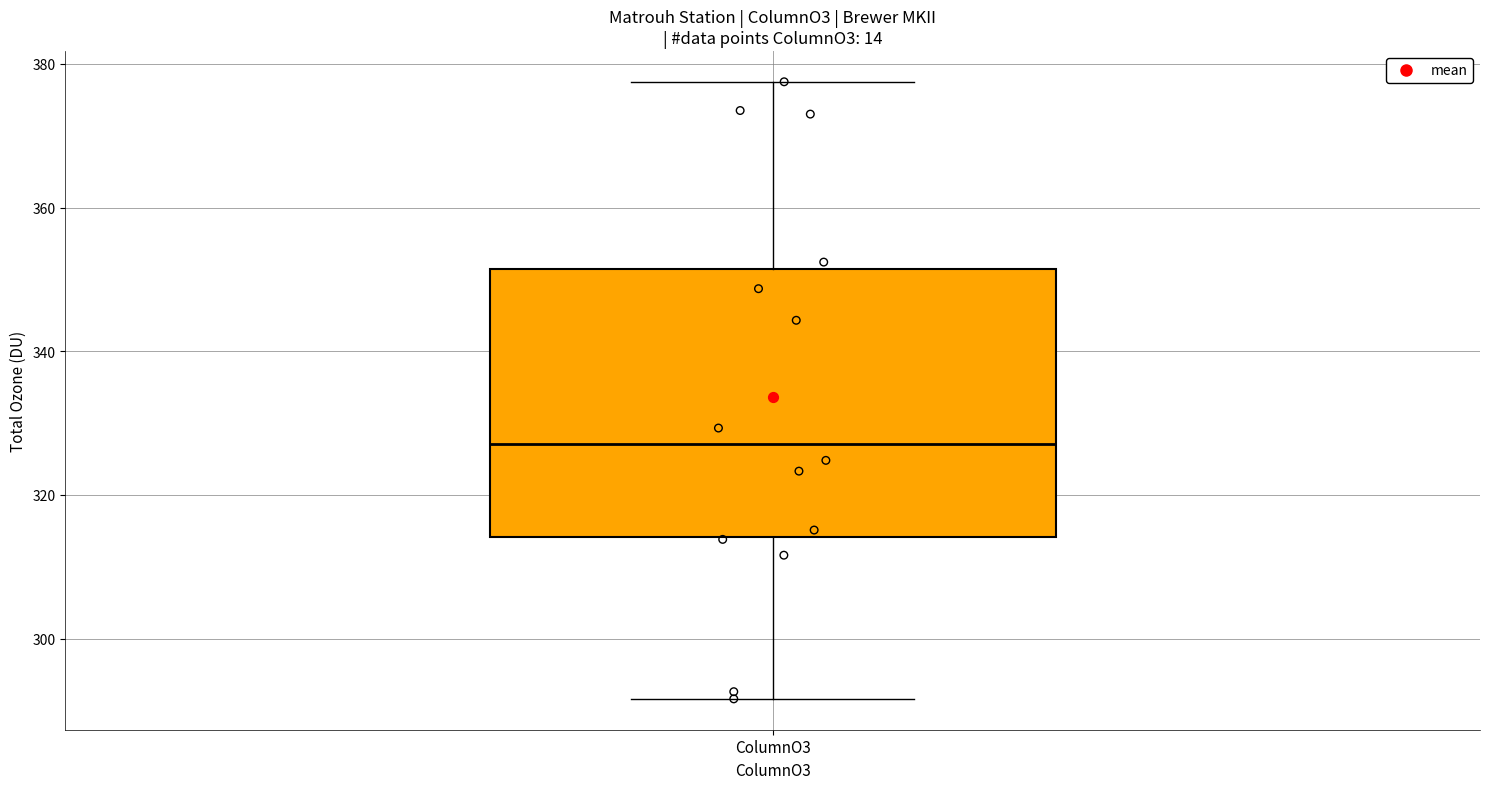

Read this box plot against the y-axis: the position of the median line, the range covered by the box, and the ends of both whiskers. The values are not printed on the chart, so give them approximately, as read against the axis.

median 328, box 314 to 352, whiskers 292 to 378